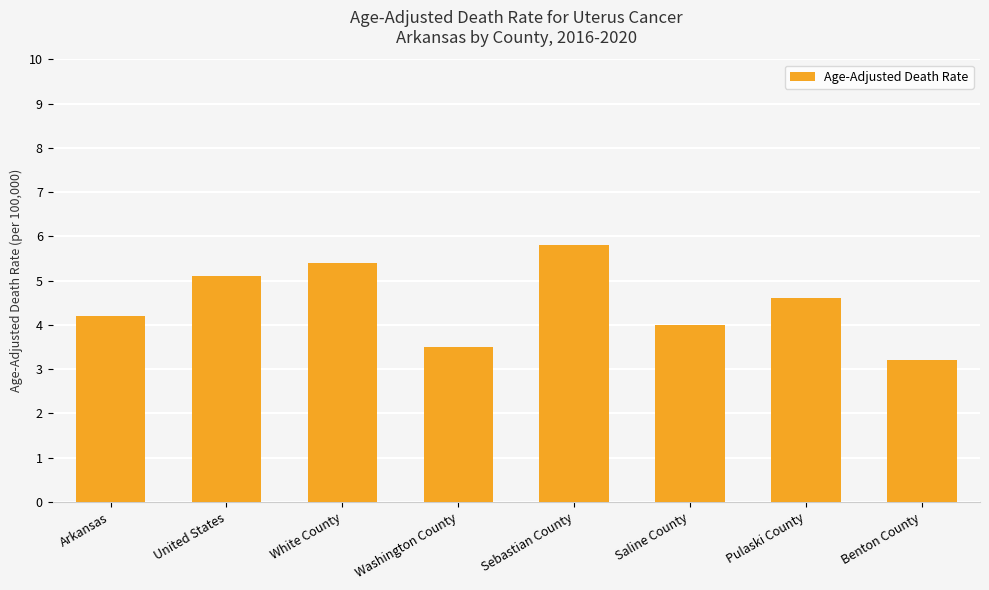

What is the average value?

4.5